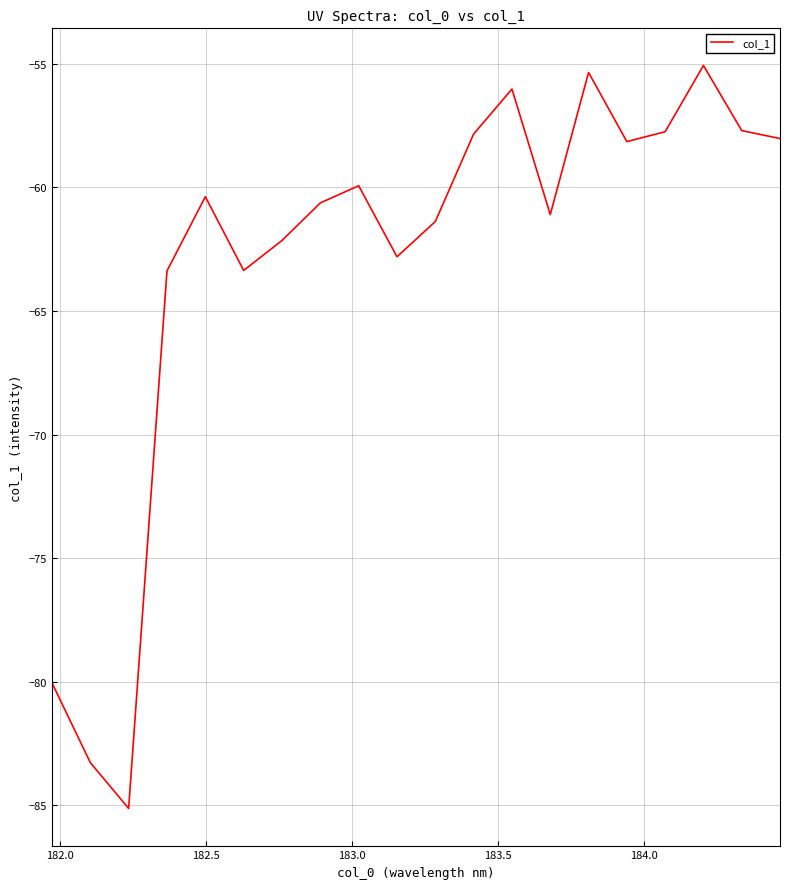

Does the chart have visible grid lines?

Yes